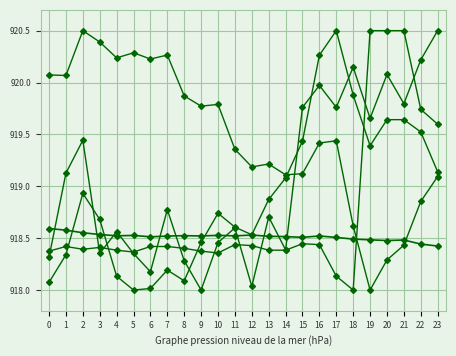

Count the number of data series in this chart.

5